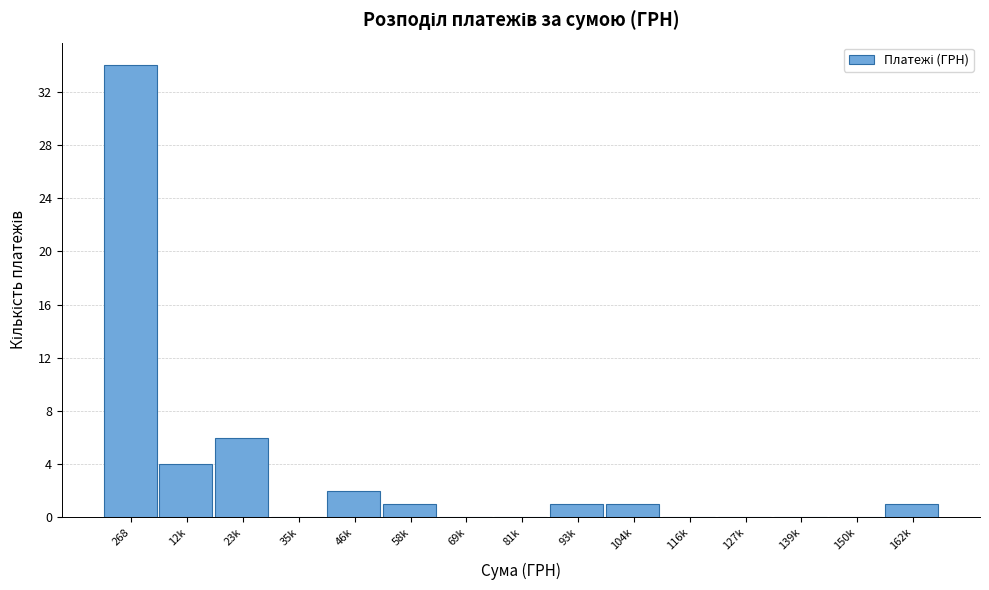

Reading left to right, extract all data points from this chart.

268=34	12k=4	23k=6	35k=0	46k=2	58k=1	69k=0	81k=0	93k=1	104k=1	116k=0	127k=0	139k=0	150k=0	162k=1